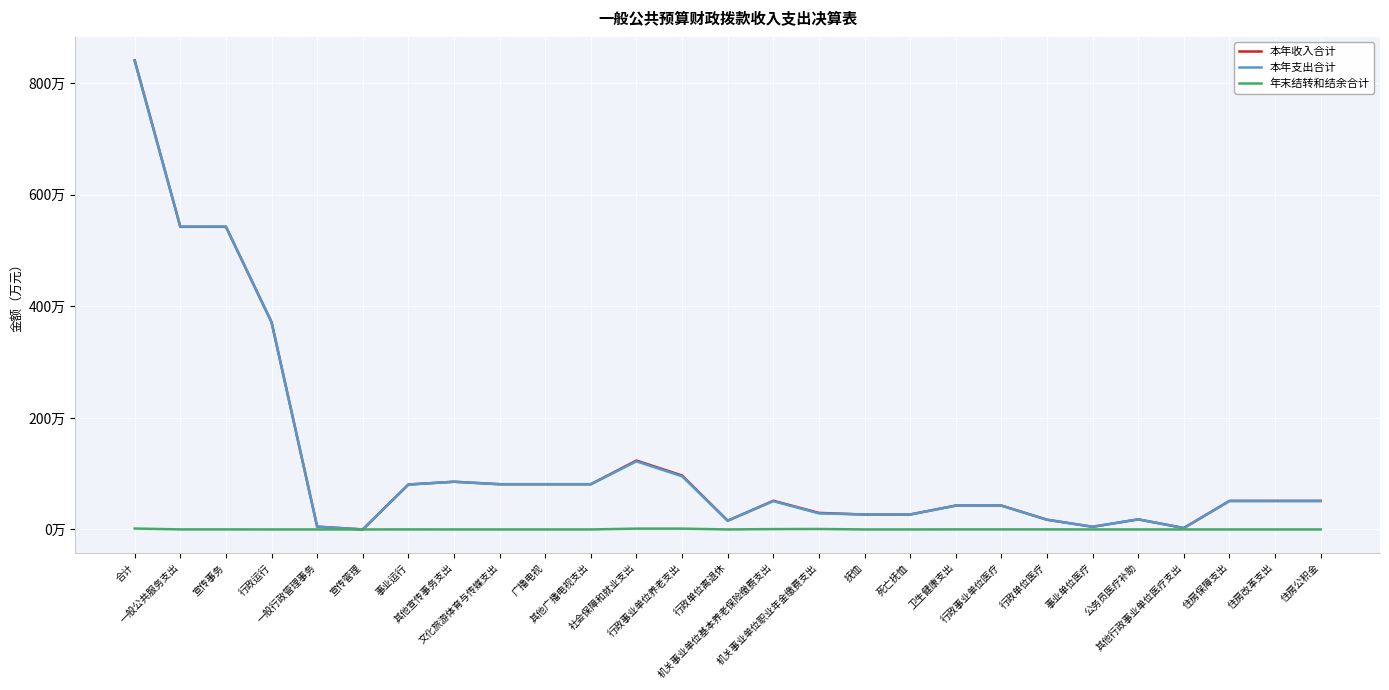

Does the chart have visible grid lines?

Yes